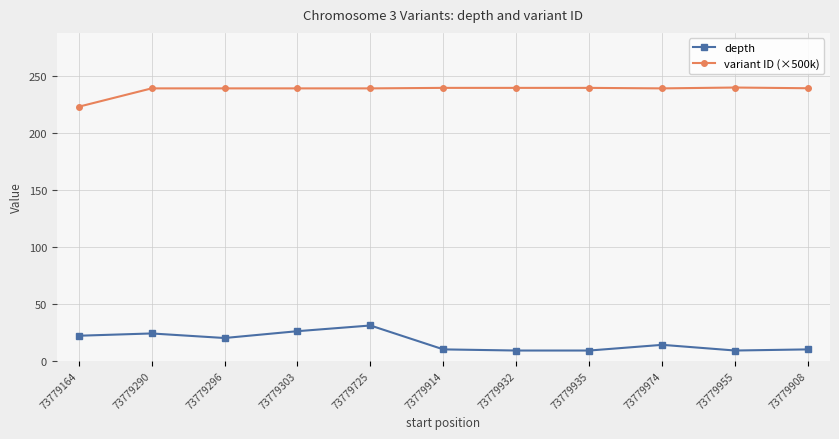

Which series has the widest spread of values?

depth